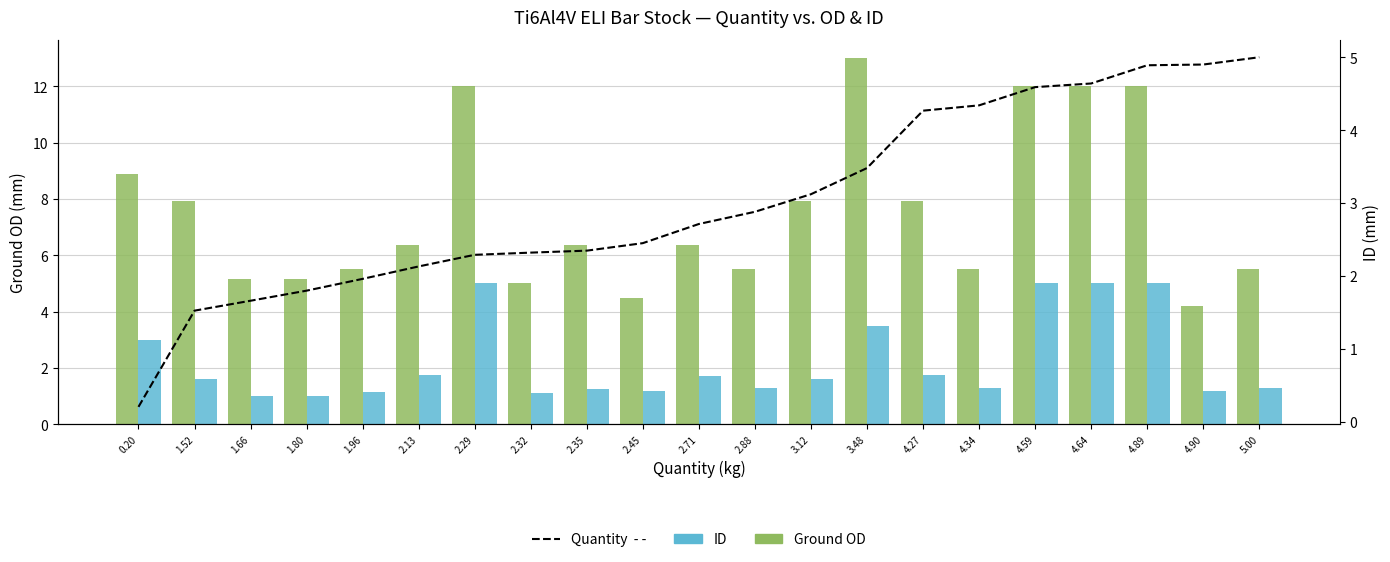

What is the difference between the second highest and minimum values in the ID (mm) series?

4.0